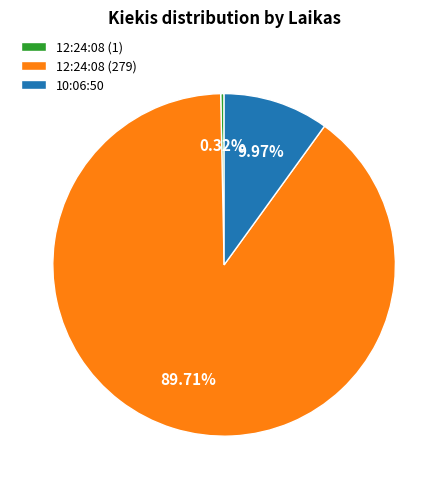

What is the majority slice?

12:24:08 (279)